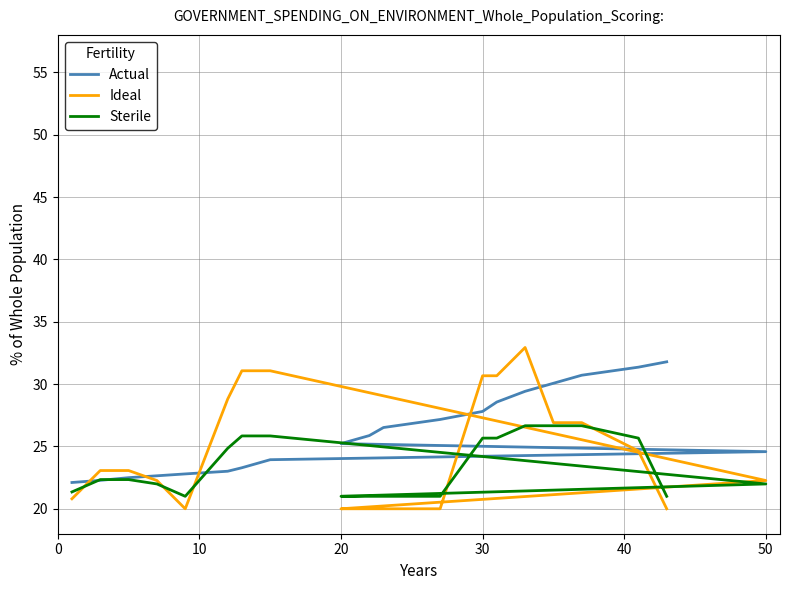

Which series ends up on top after the final intersection of Actual and Sterile?

Actual